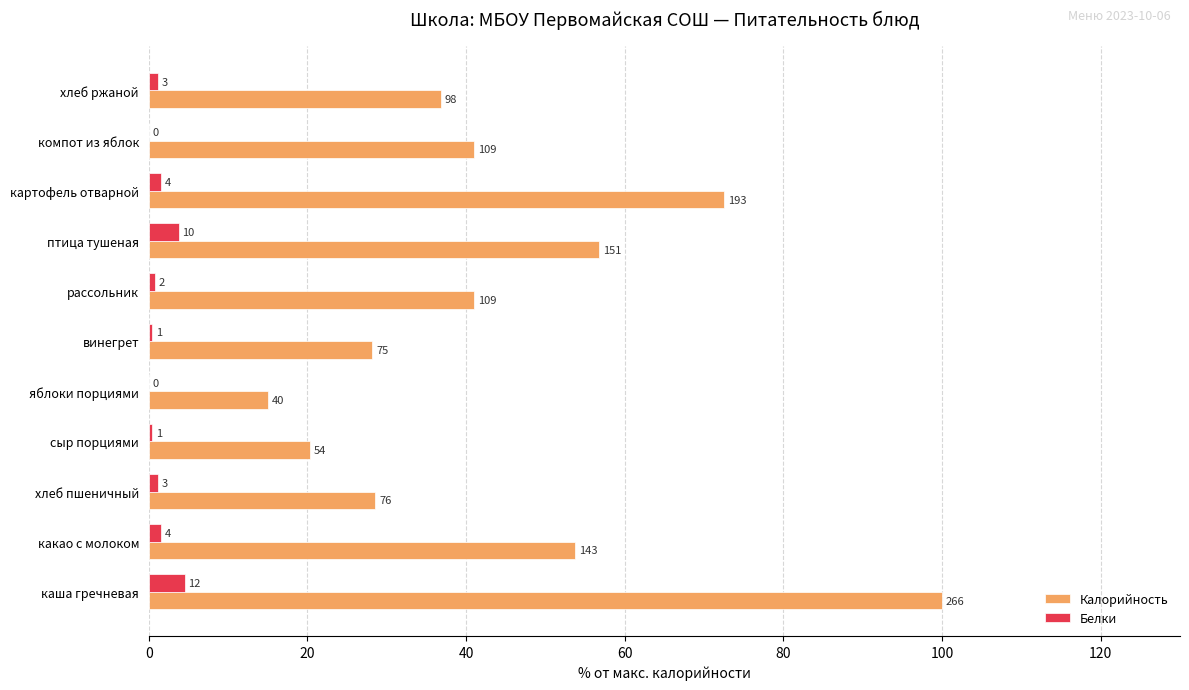

What is the sum of all Калорийность values?

494.0